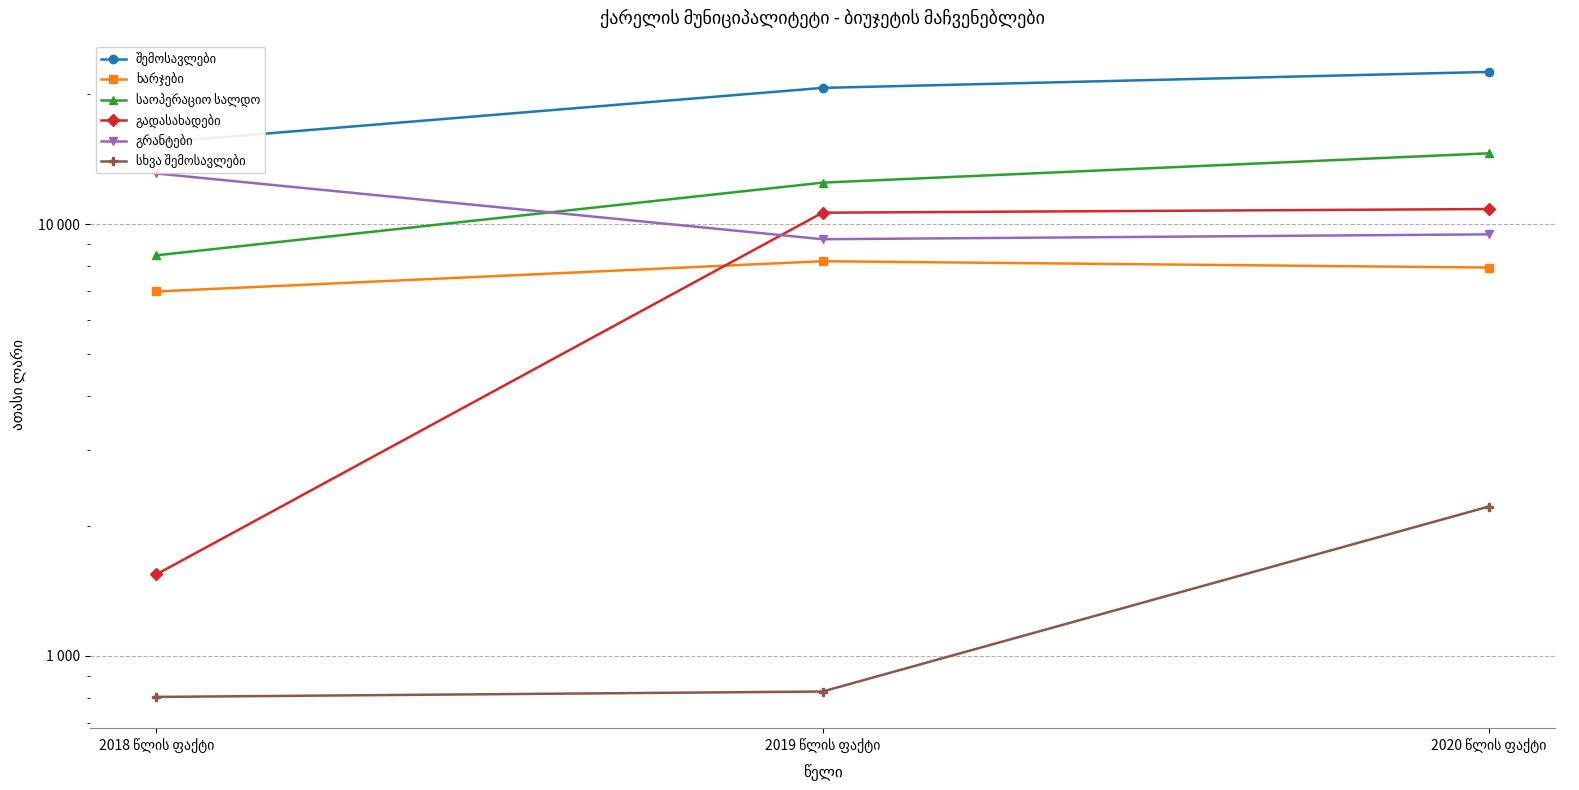

The საოპერაციო სალდო series shows 11808.8 at 2018 წლის ფაქტი. True or false?

False